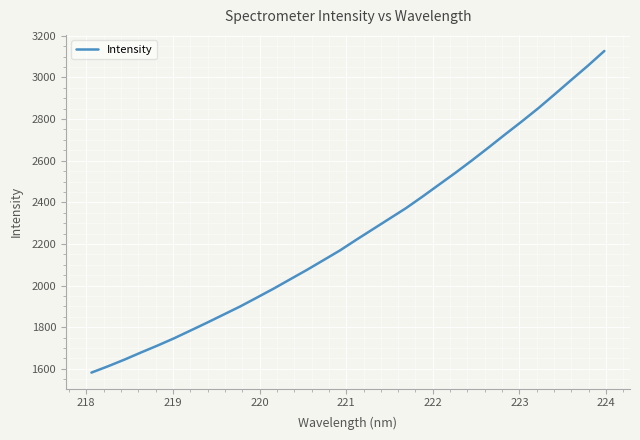

What is the maximum value shown in the chart?

3127.0